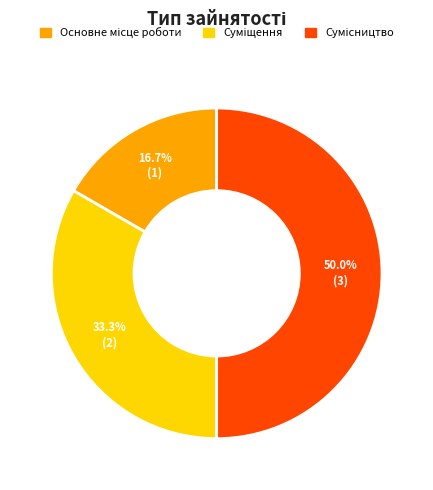

How many slices are in this pie chart?

3